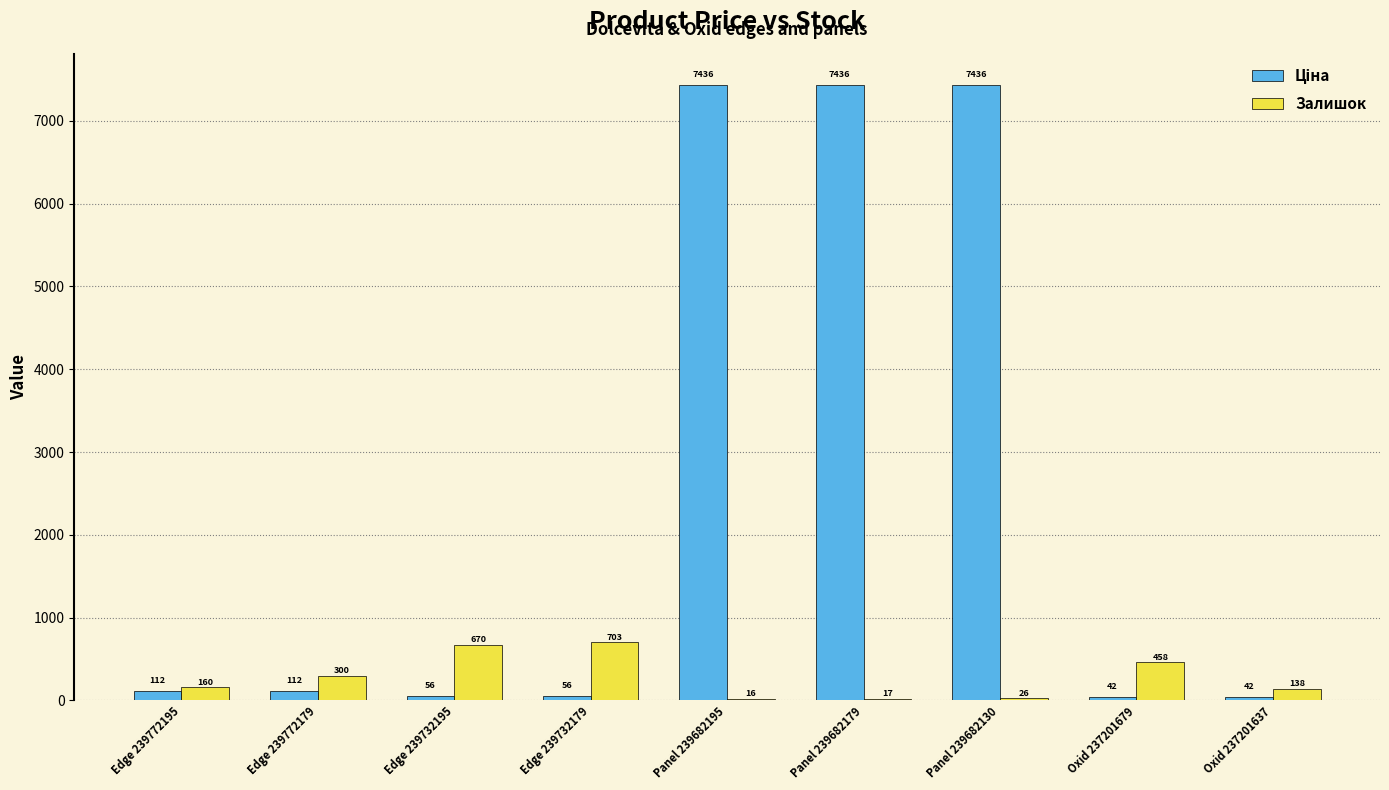

Does the chart contain stacked bars?

No